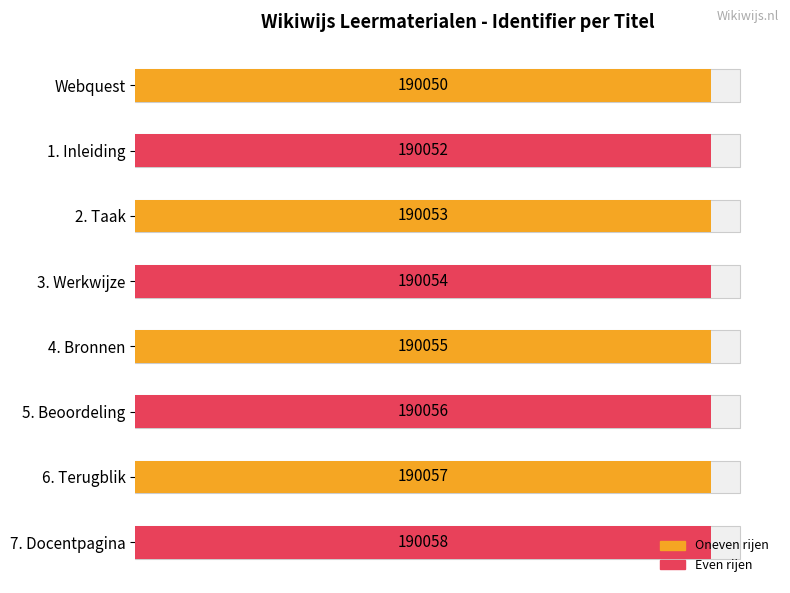

Reading left to right, list all the values displayed in this chart.

190050	190052	190053	190054	190055	190056	190057	190058